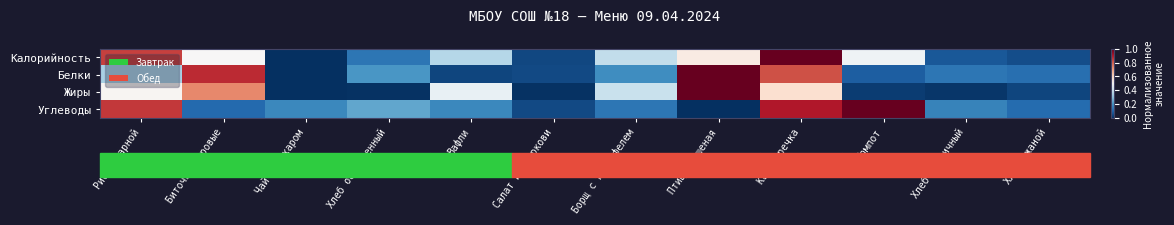

Between Вафли and Птица тушеная, which series saw the biggest shift?

Белки